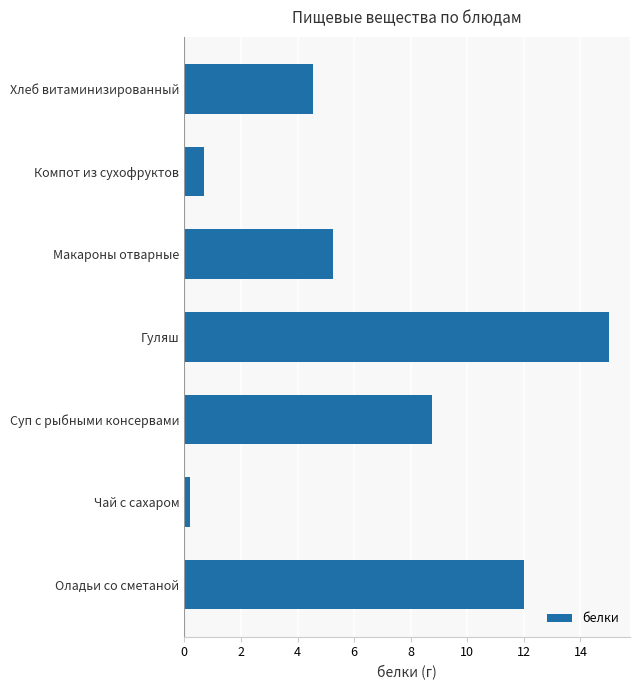

How many data points does each series have?

7